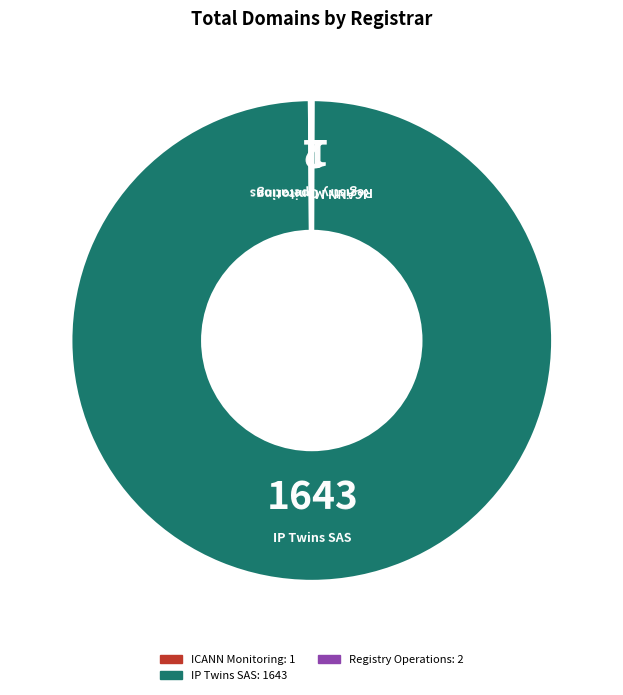

What is the largest slice in the pie chart?

IP Twins SAS